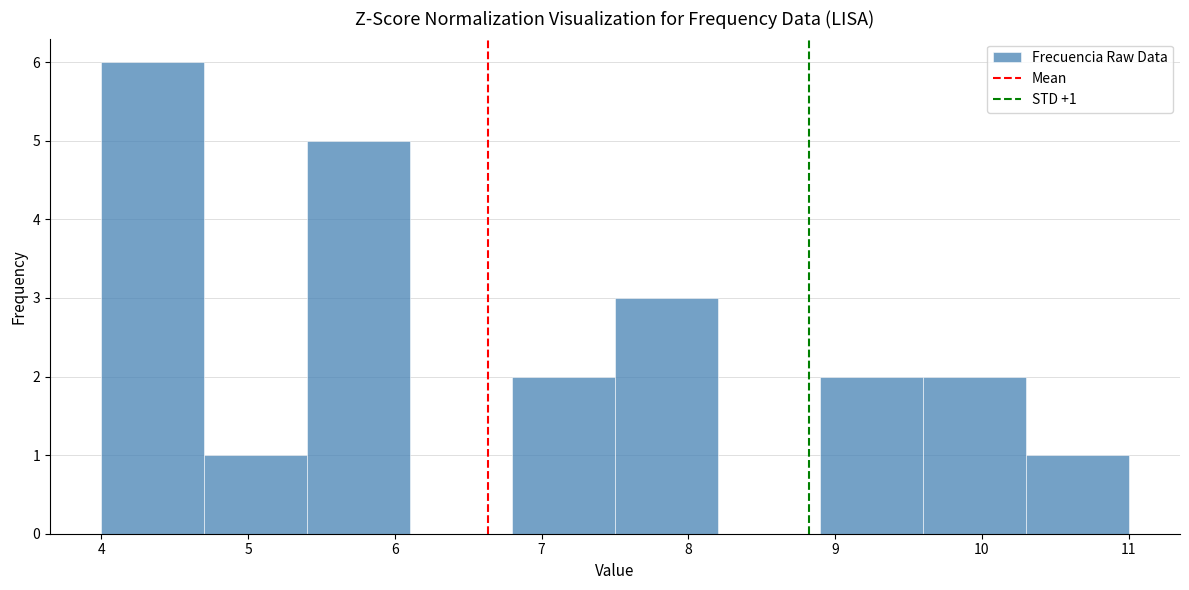

Over which range of the x-axis is the bar tallest?

4.0 to 4.7